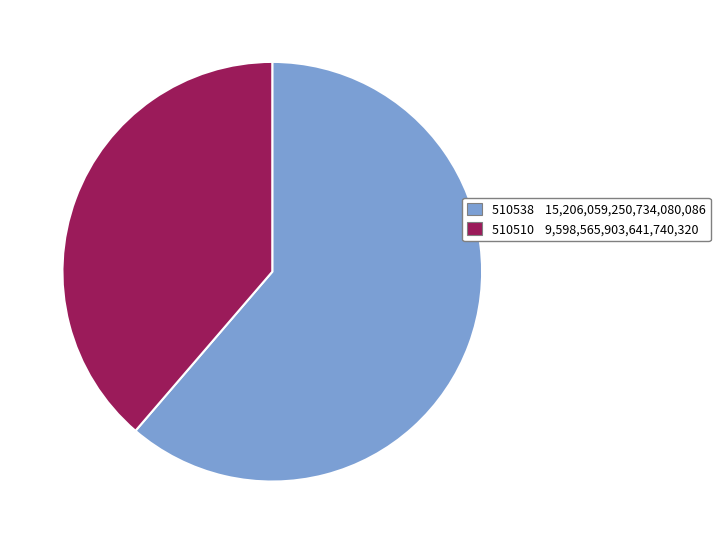

The 510538 slice represents 61% of the pie. True or false?

True